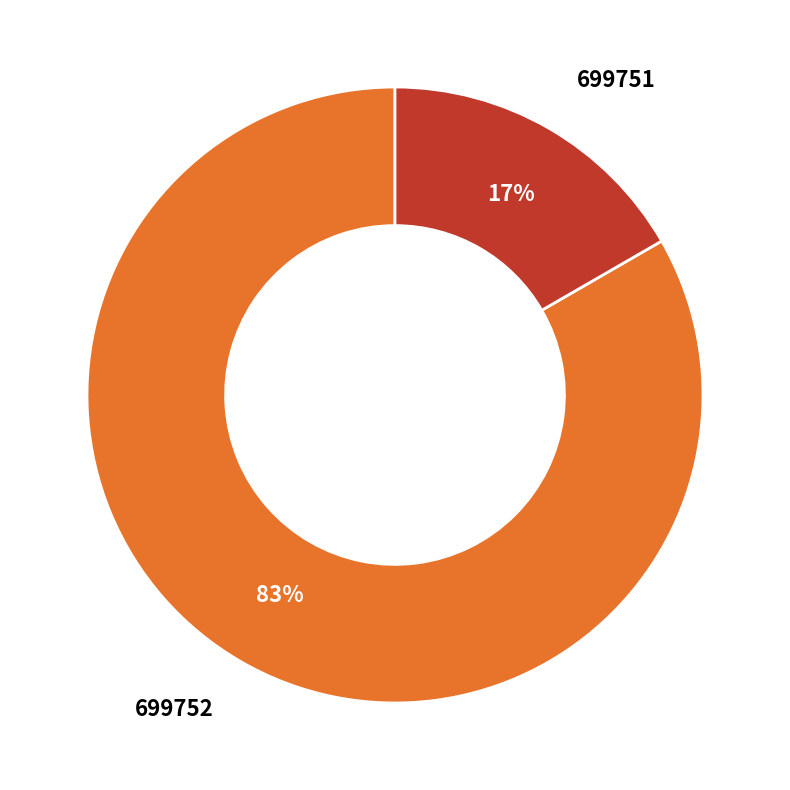

Do 699751 and 699752 together represent more than half of the pie?

Yes